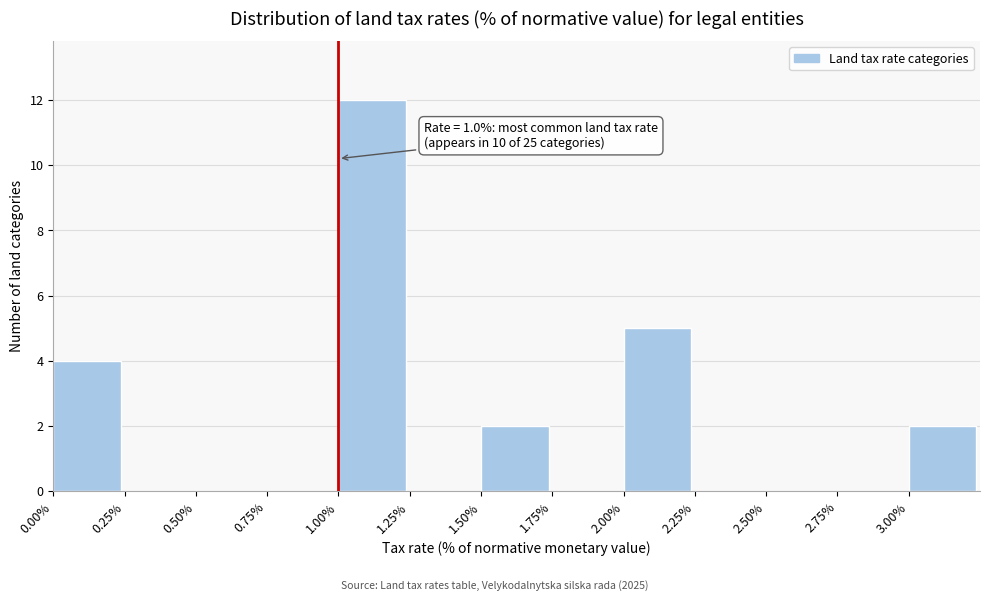

Which range on the x-axis has the tallest bar?

1.00 to 1.25